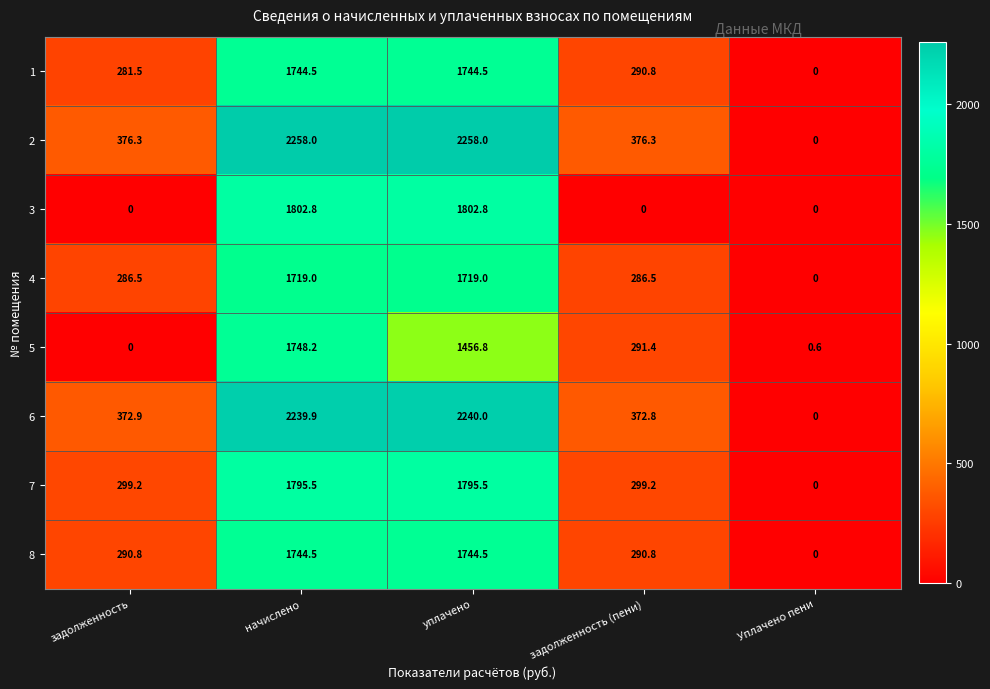

What is the spread (max minus min) of values at уплачено?

801.2